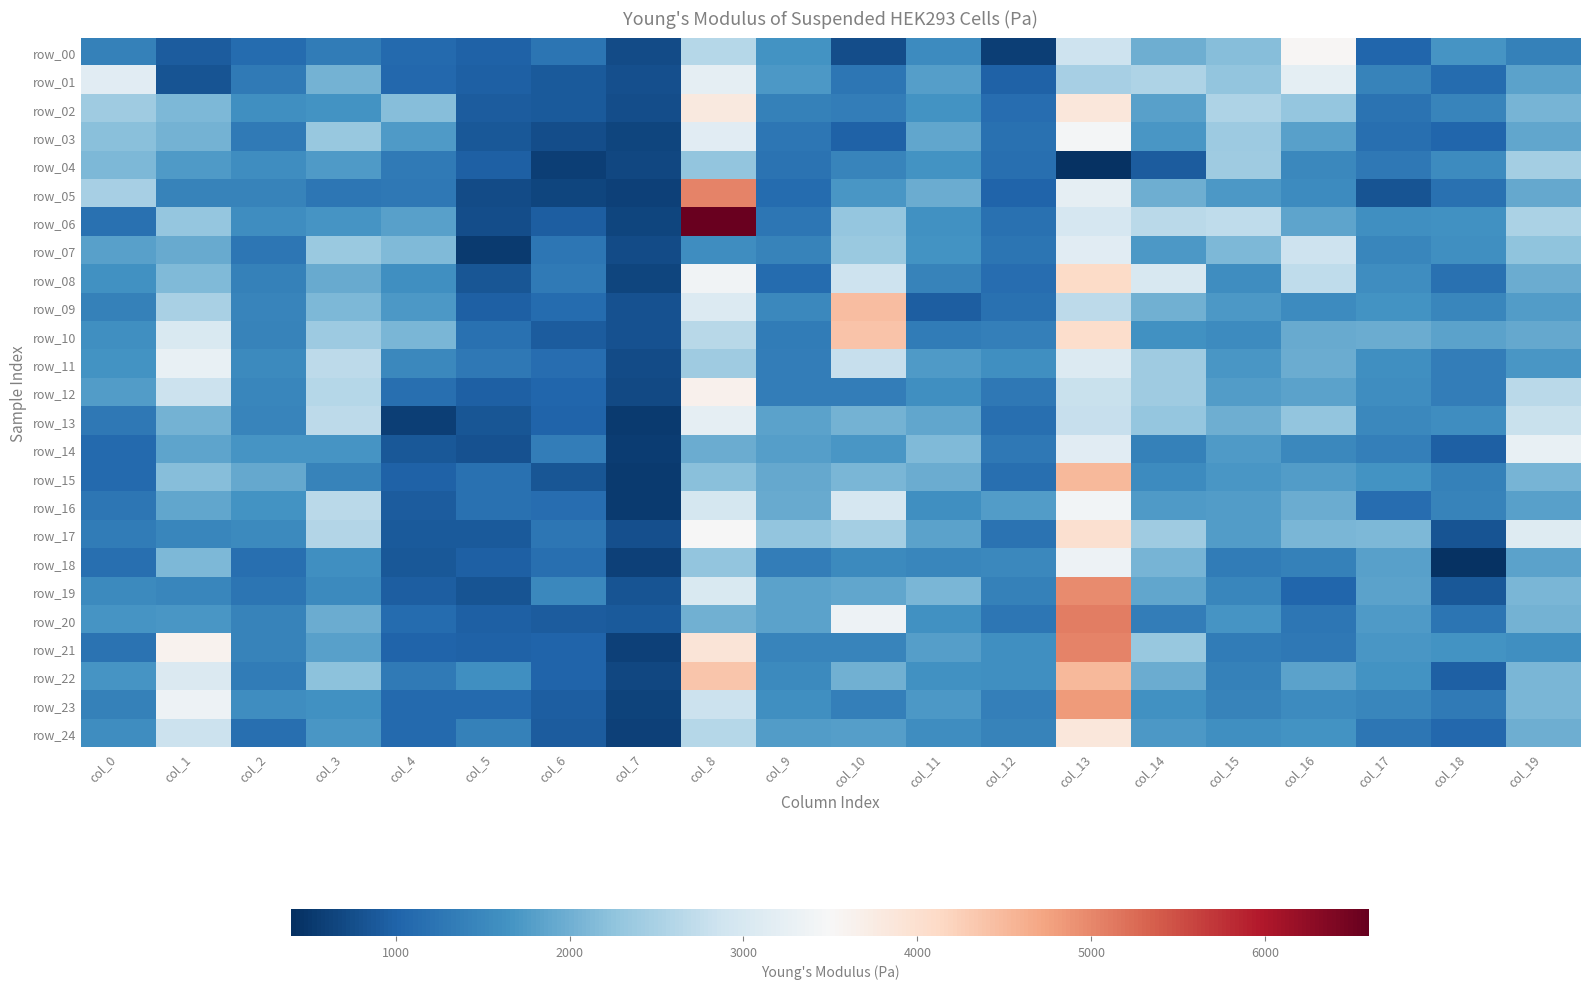

At which label is row_11 closest to 1986?

col_16